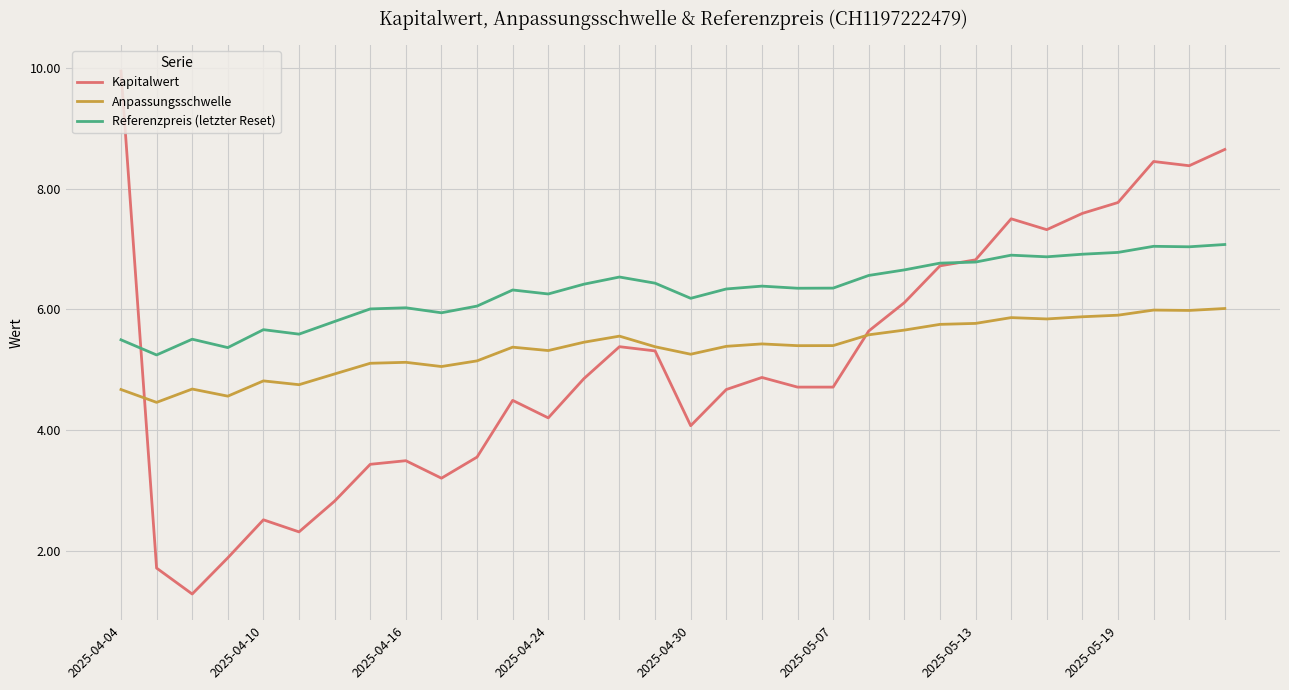

Which series has the widest spread of values?

Kapitalwert